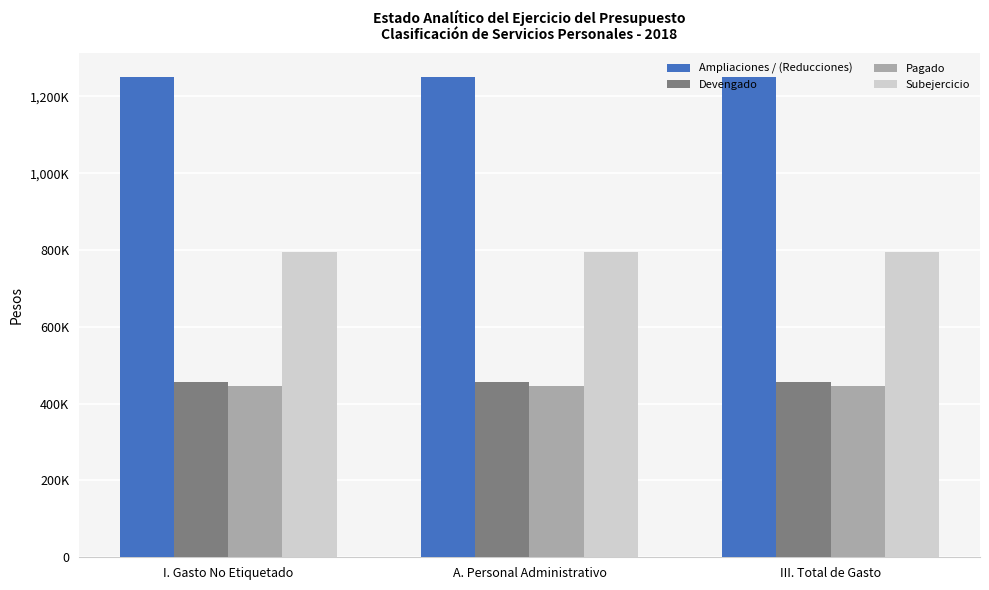

Between III. Total de Gasto and A. Personal Administrativo, which is larger?

III. Total de Gasto